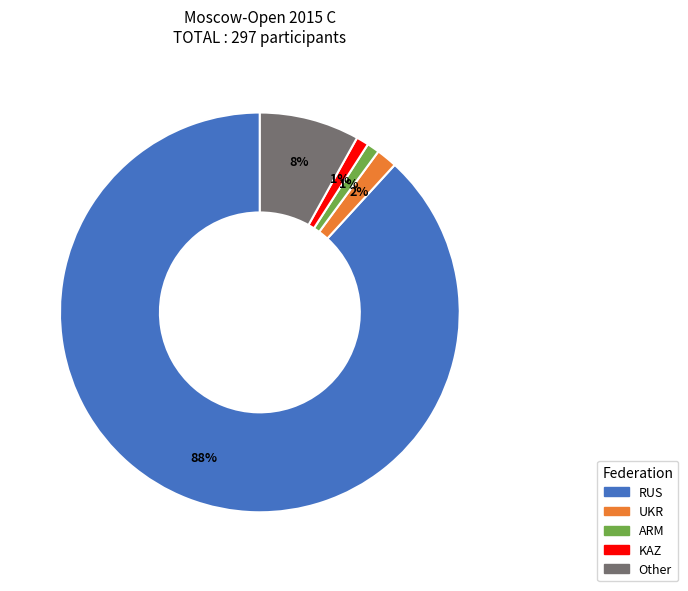

Between RUS and KAZ, which is larger?

RUS